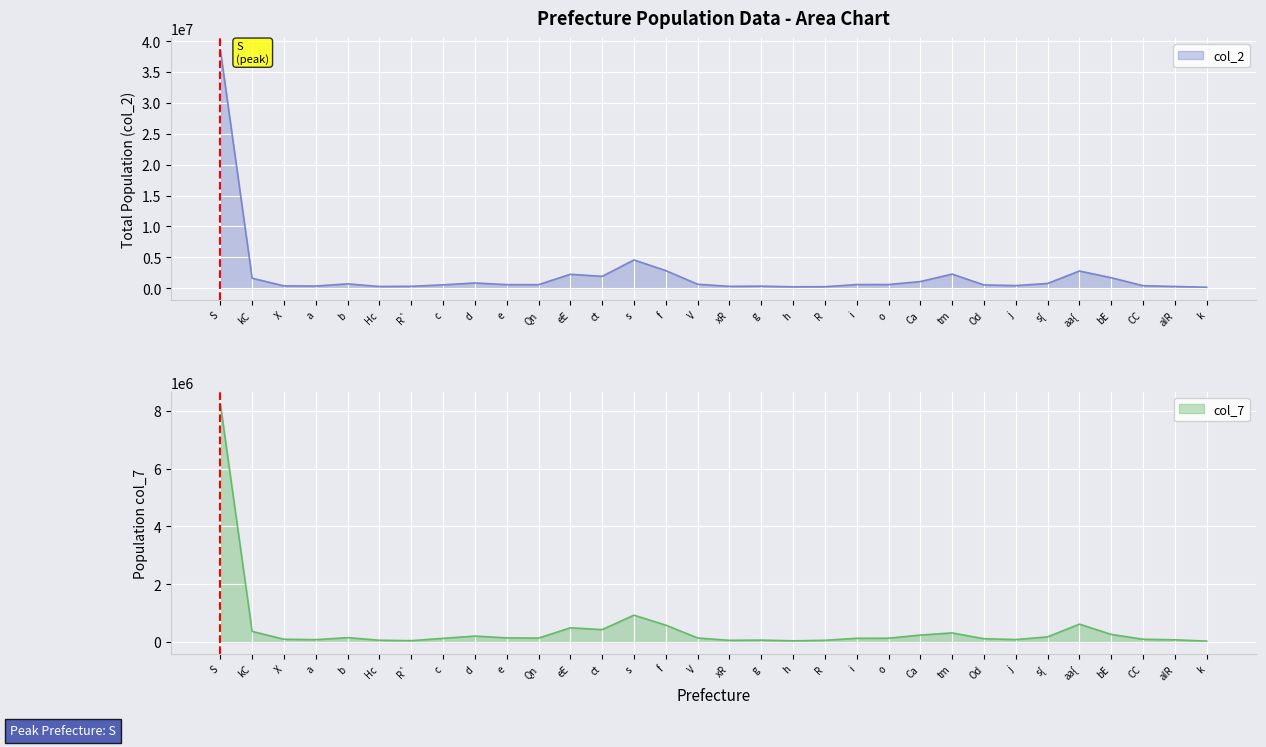

The value of col_2 at tm is 2282430. True or false?

True